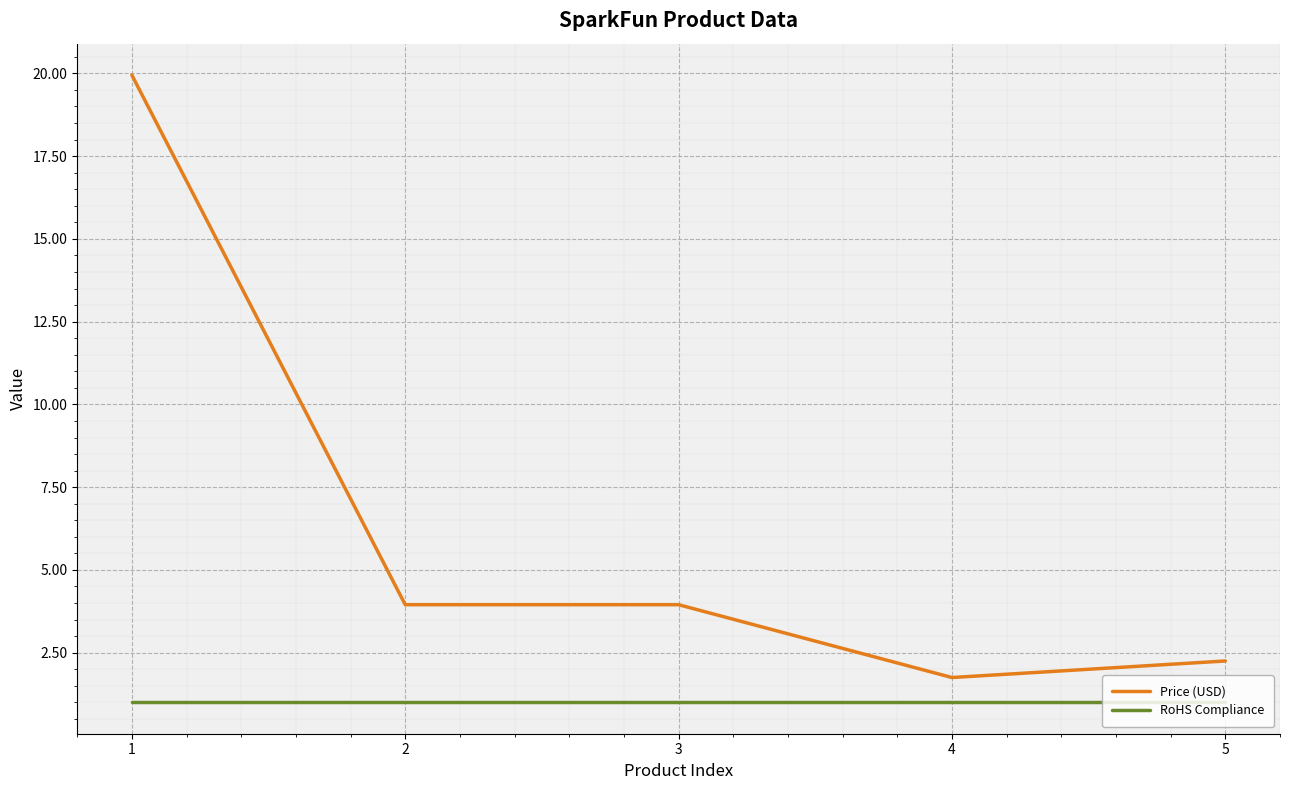

What is the smallest value displayed?

1.0